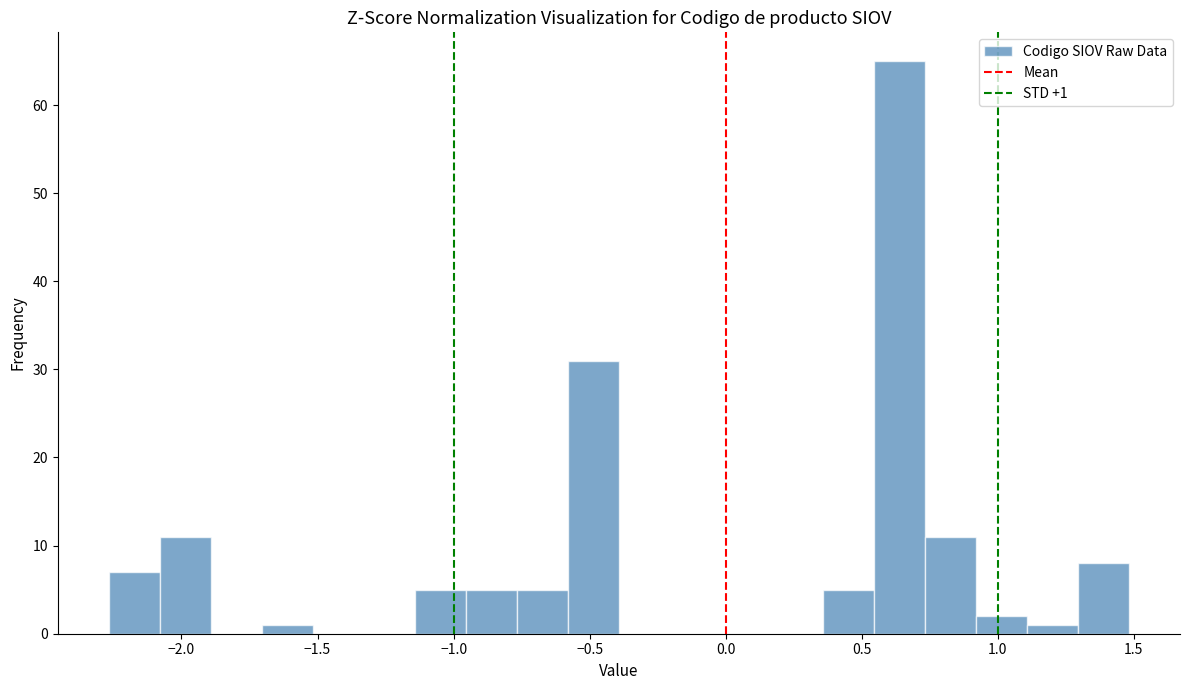

Around what value on the x-axis is the tallest bar? Give the approximate position of its centre, as read against the axis.

0.65